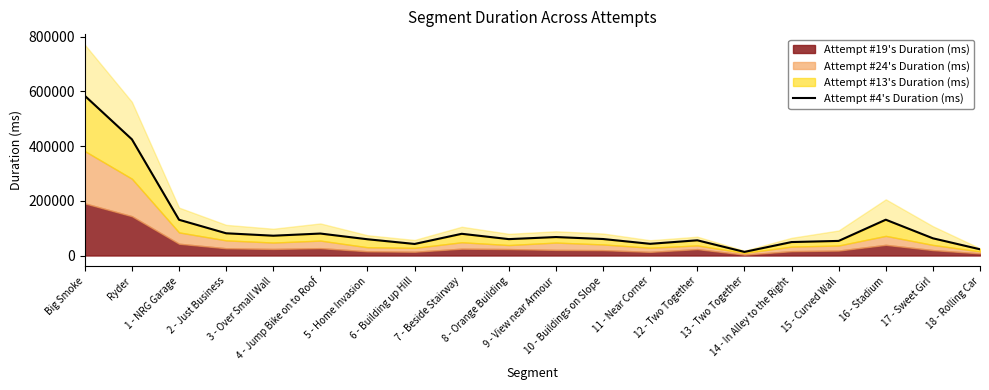

Does the chart display data point markers on the line(s)?

No